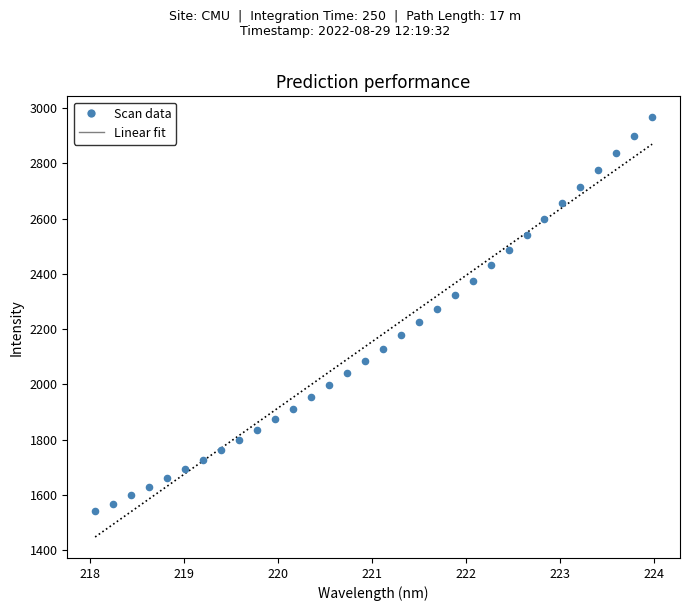

What is the range of Y values (max minus min)?

1425.0